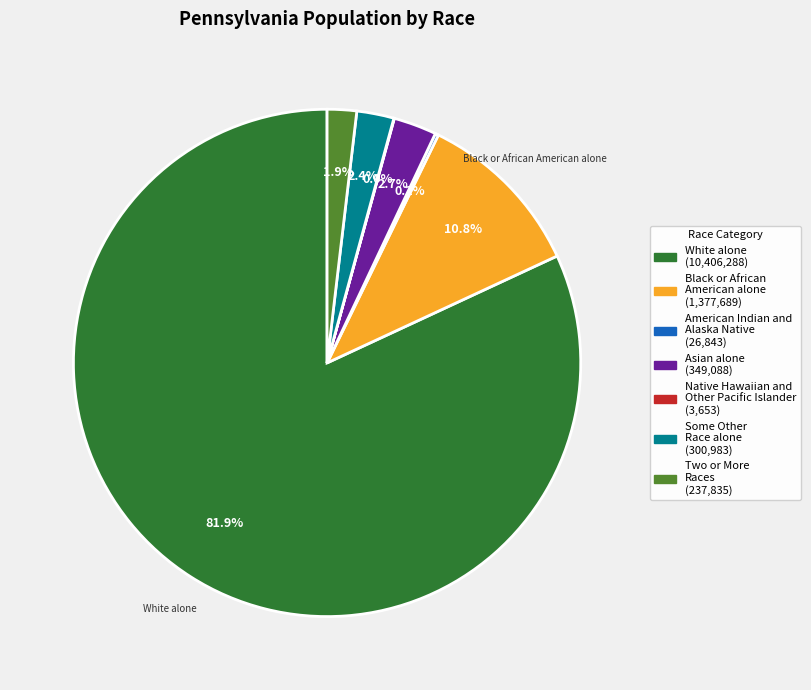

What percentage is NOT represented by Two or More Races?

98.1%